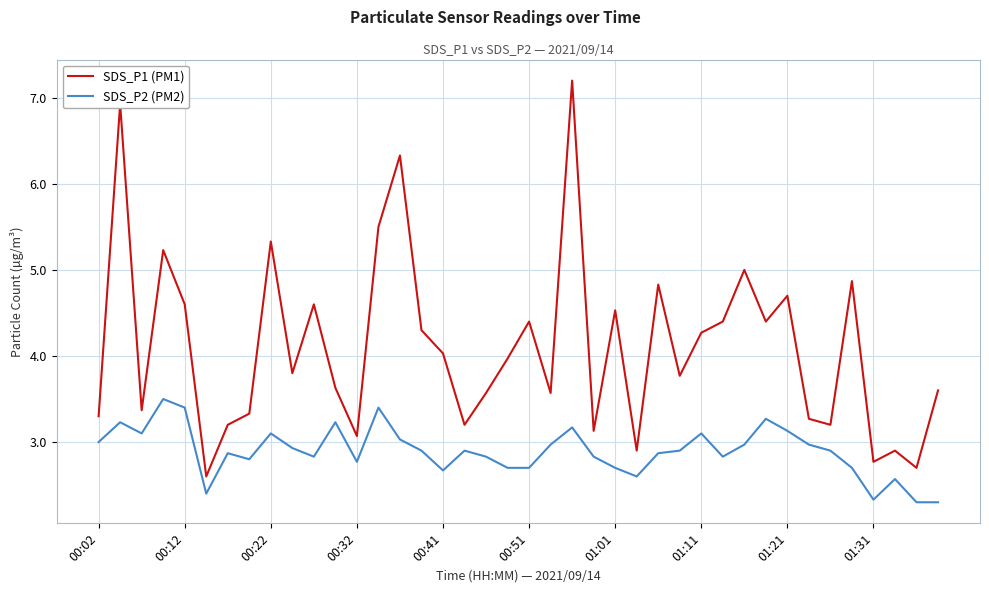

Which series has the largest range (max minus min)?

SDS_P1 (PM1)